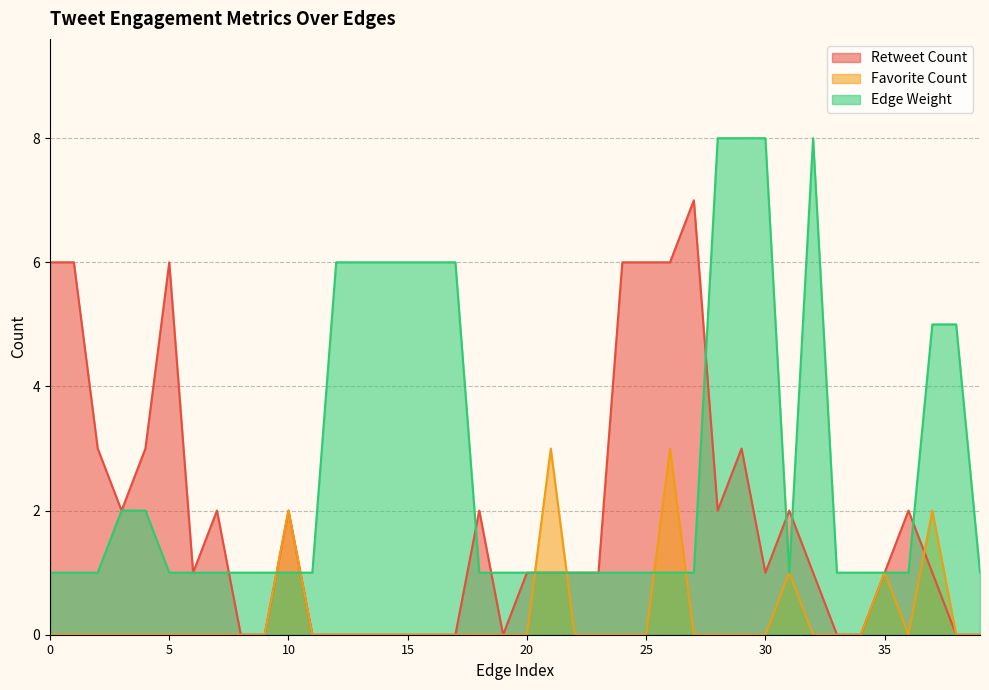

What is the difference between the second highest and second lowest values in the Favorite Count series?

3